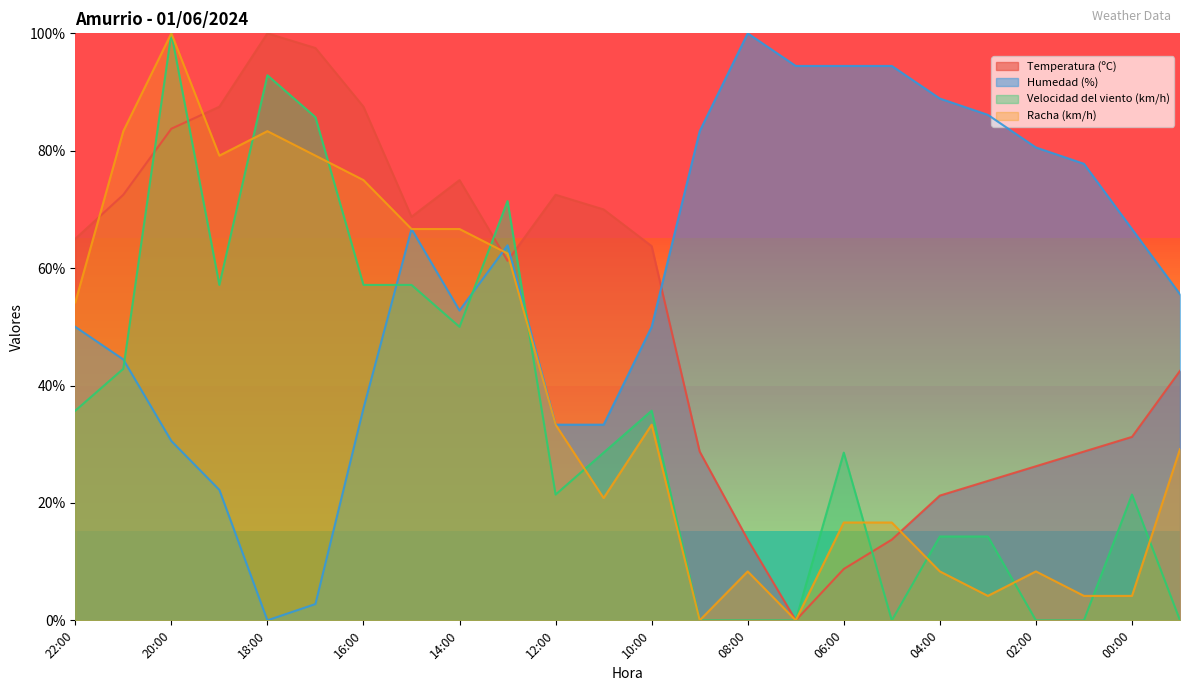

Which series ends up on top after the final intersection of Velocidad del viento (km/h) and Temperatura (ºC)?

Temperatura (ºC)